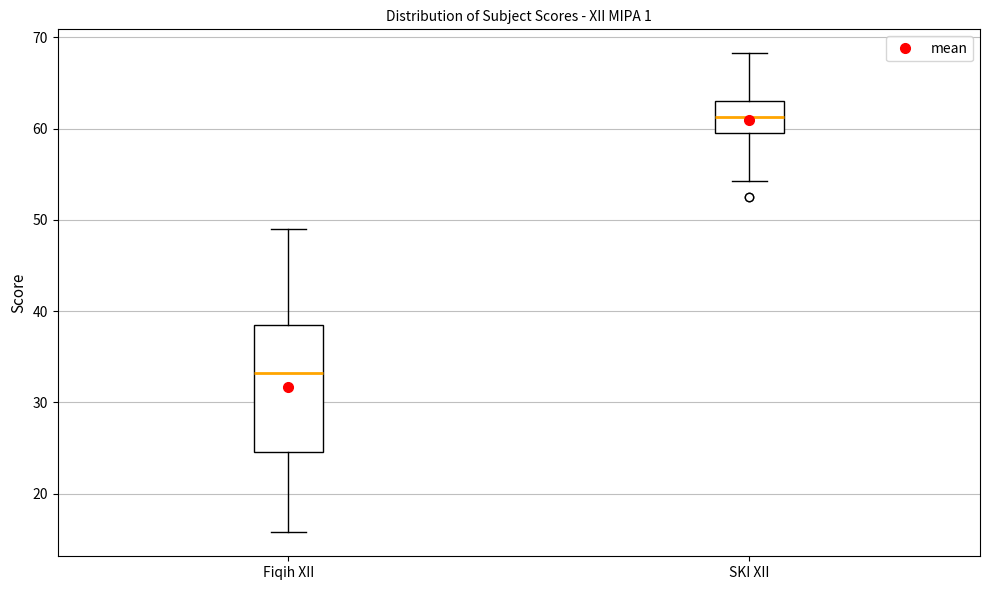

Reading left to right, transcribe this box plot: for each box, give where its median line is, the range the box spans, and where its two whiskers end, as read against the y-axis. The values are not printed on the chart, so give them approximately, as read against the axis.

Fiqih XII: median 33, box 25 to 39, whiskers 16 to 49
SKI XII: median 61, box 60 to 63, whiskers 54 to 68